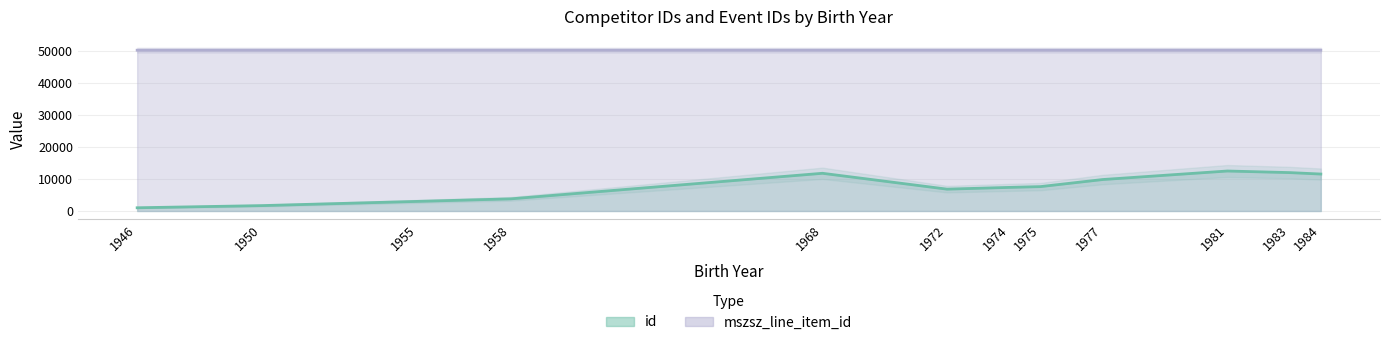

Which series has the widest spread of values?

id